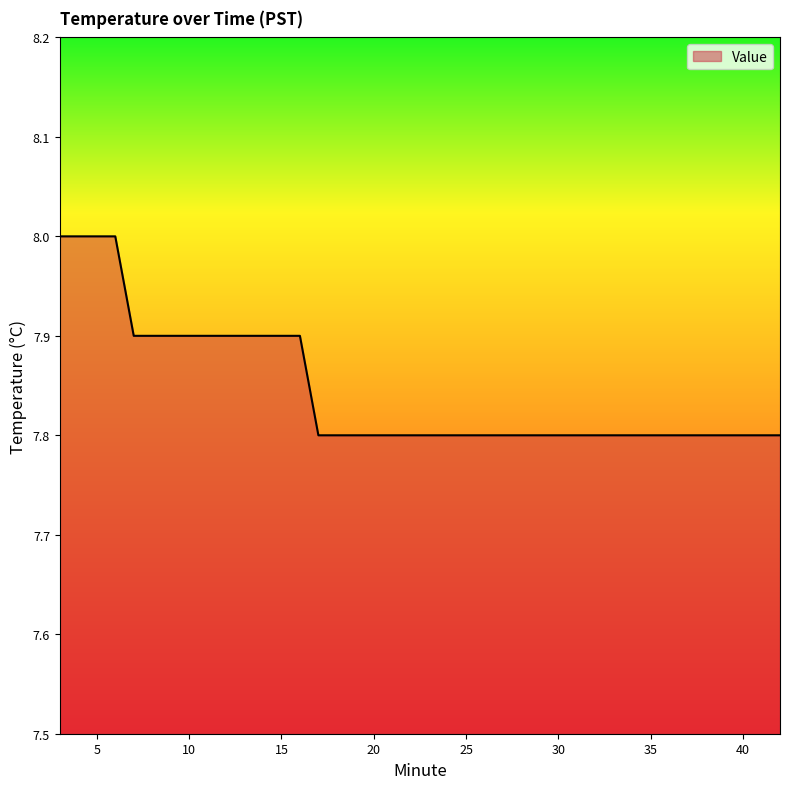

What is the minimum value shown in the chart?

7.8